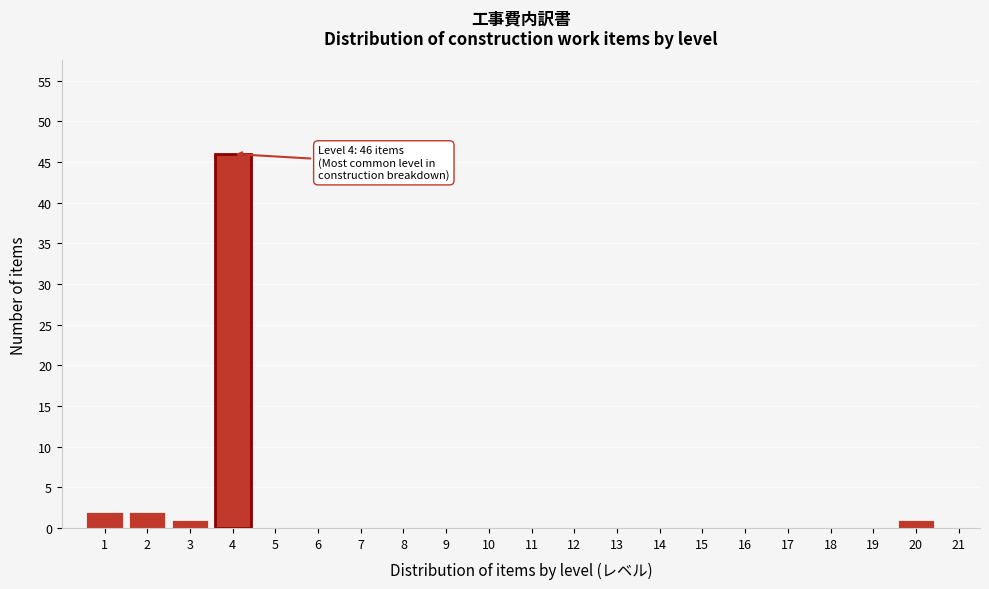

Over which range of the x-axis is the bar tallest?

3.5 to 4.5